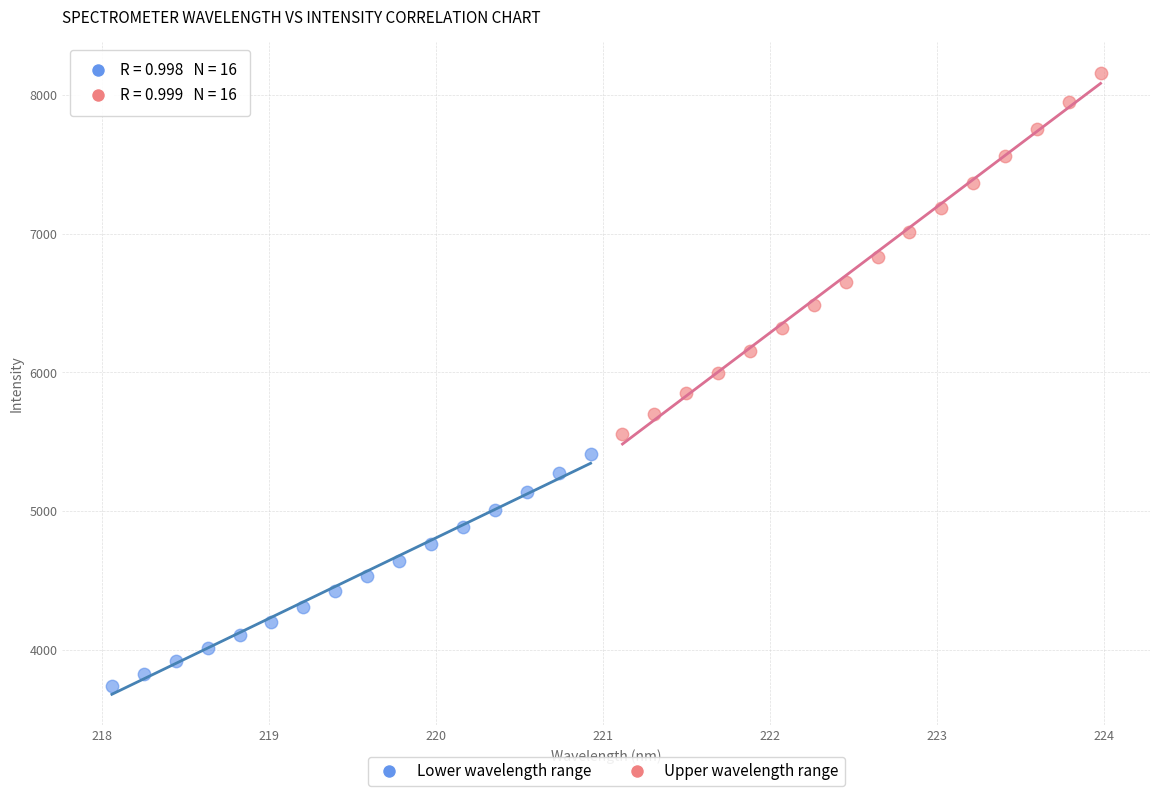

Which series has the widest spread of Y values?

Upper wavelength range